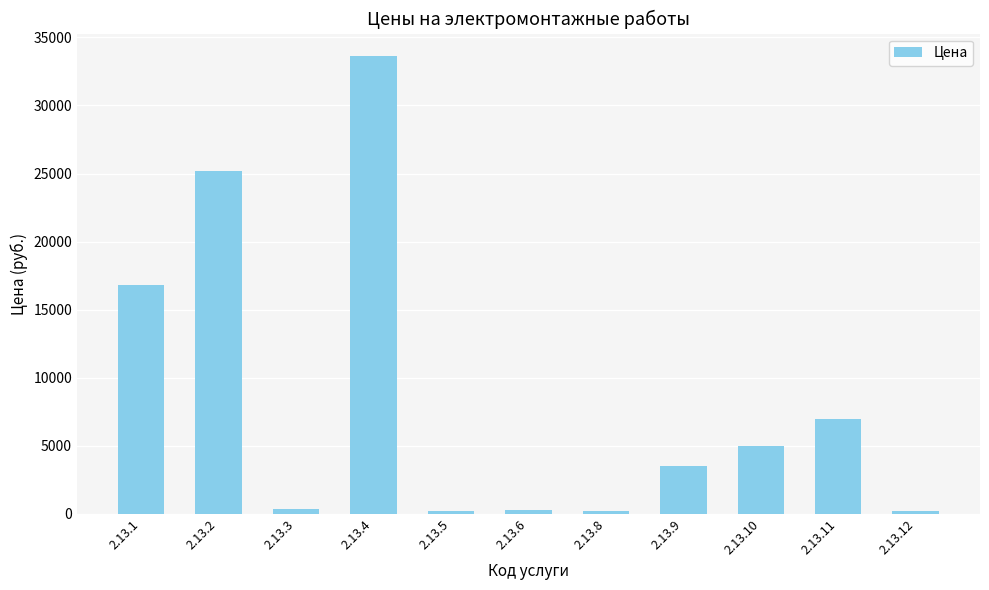

The value at 2.13.9 is 4727. True or false?

False